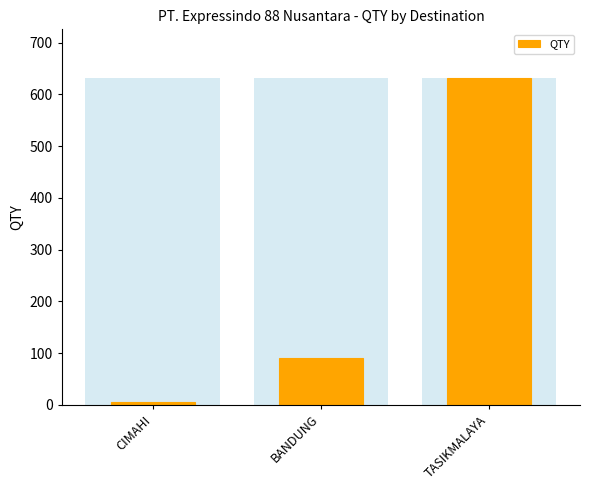

List the labels in order of value, largest first.

TASIKMALAYA, BANDUNG, CIMAHI